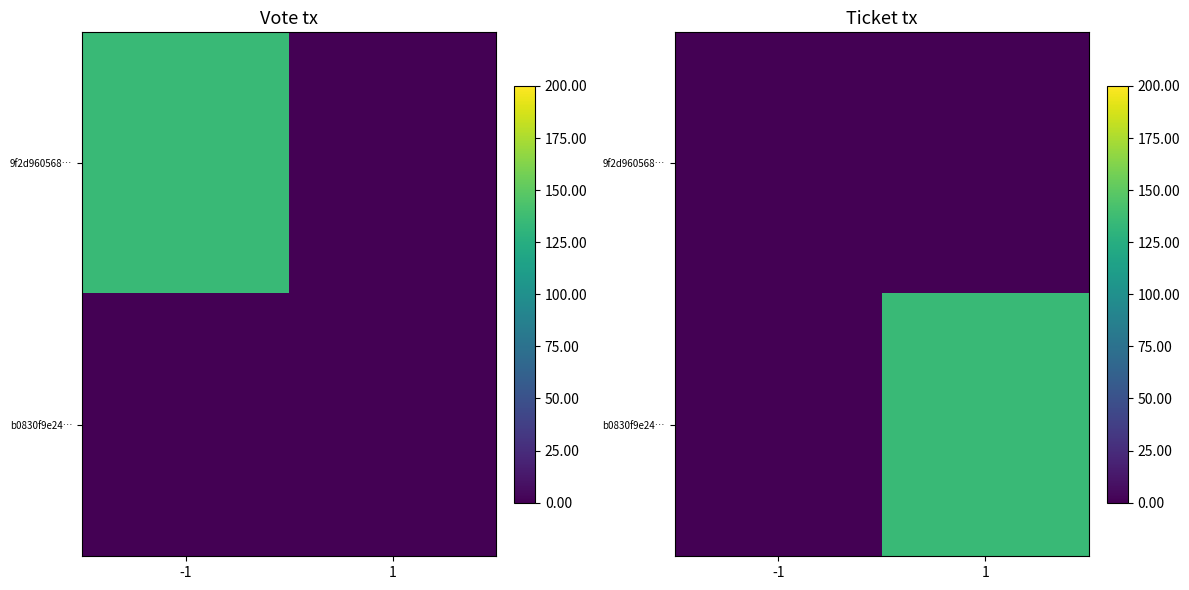

At how many categories does at least one series exceed 132?

1